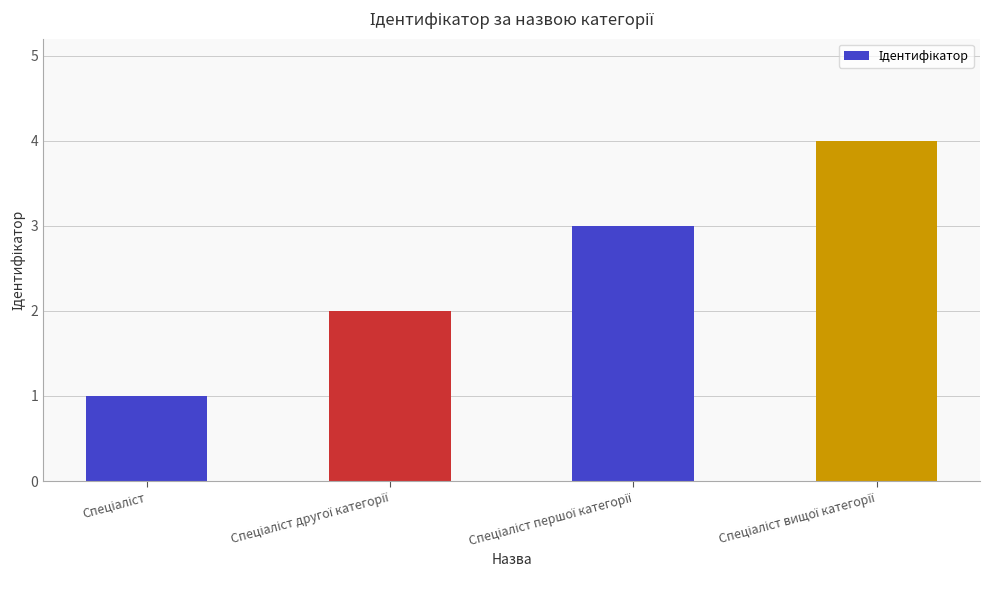

What is the difference between the maximum and minimum values?

3